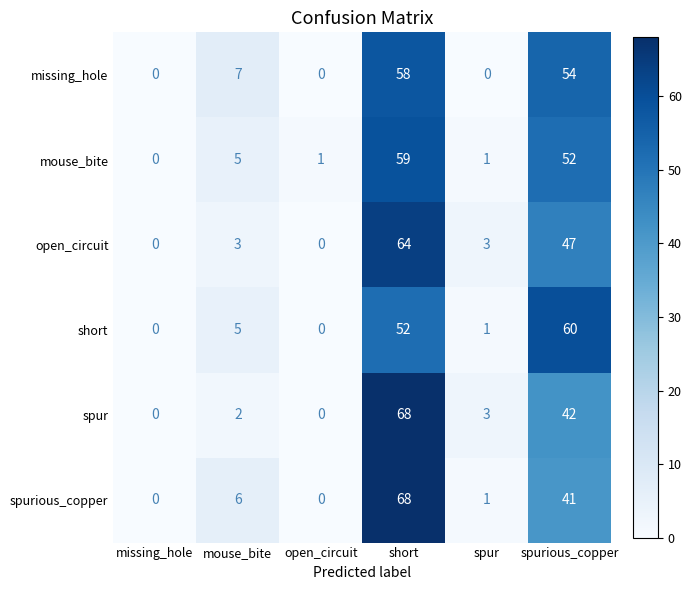

What is the average value of the open_circuit series?

20